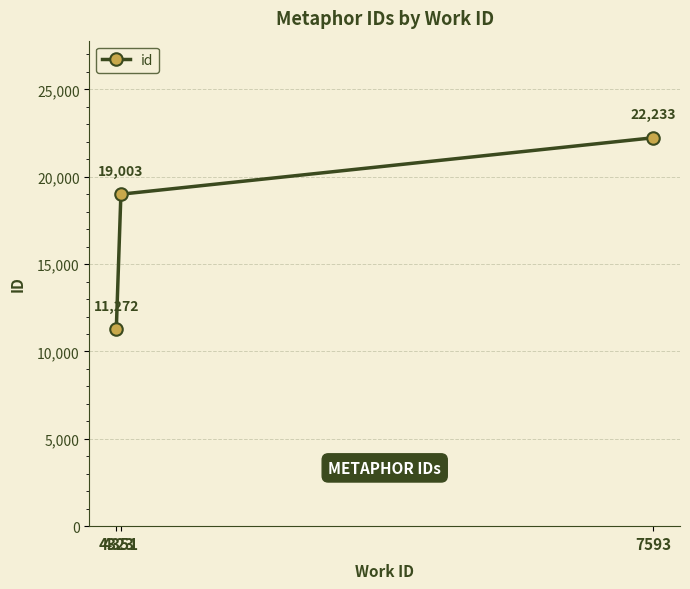

What is the sum of all values?

52508